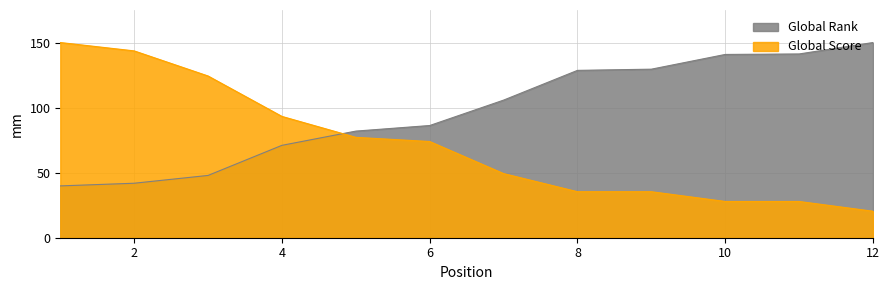

How many lines are shown in the chart?

2